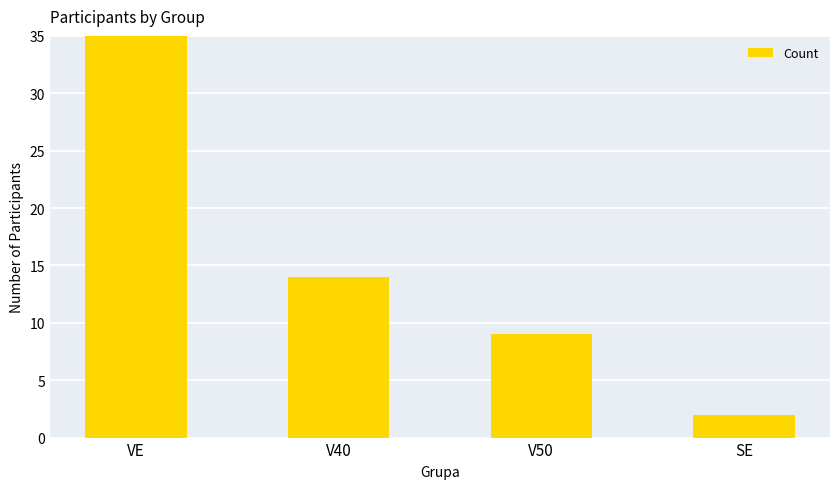

How many bars are there in total?

4